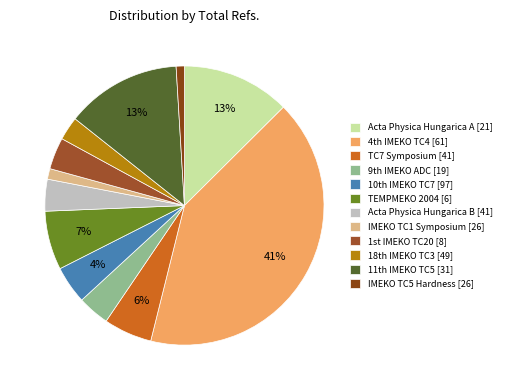

Rank the categories by value from highest to lowest.

4th IMEKO TC4 [61], 11th IMEKO TC5 [31], Acta Physica Hungarica A [21], TEMPMEKO 2004 [6], TC7 Symposium [41], 10th IMEKO TC7 [97], 9th IMEKO ADC [19], Acta Physica Hungarica B [41], 1st IMEKO TC20 [8], 18th IMEKO TC3 [49], IMEKO TC1 Symposium [26], IMEKO TC5 Hardness [26]